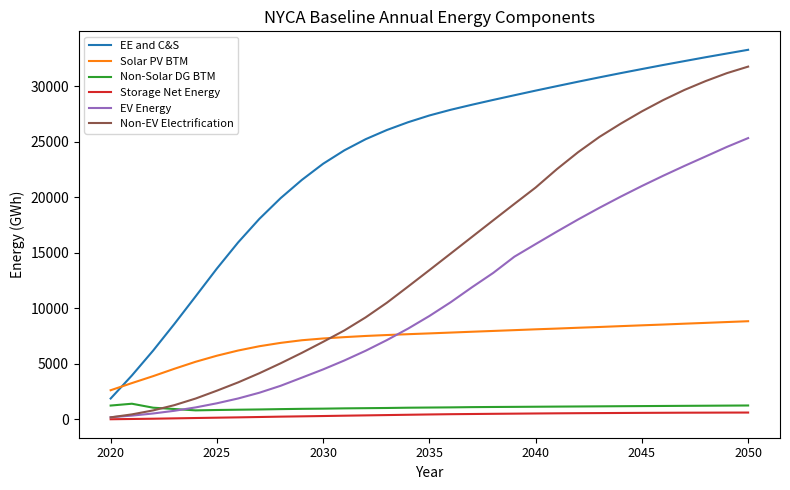

What is the average value of the Solar PV BTM series?

7170